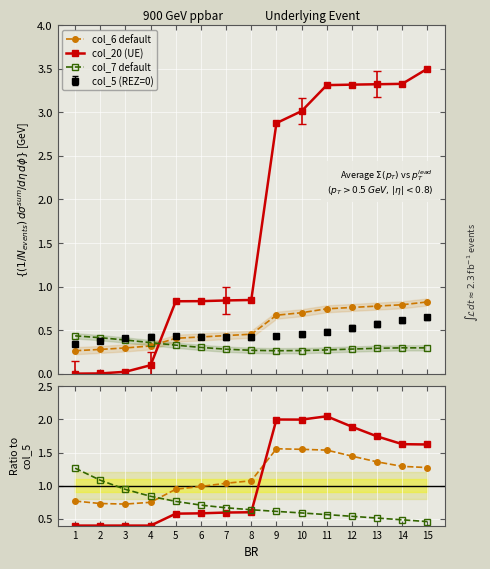

True or false: col_7 default and col_6 default cross at least once.

True